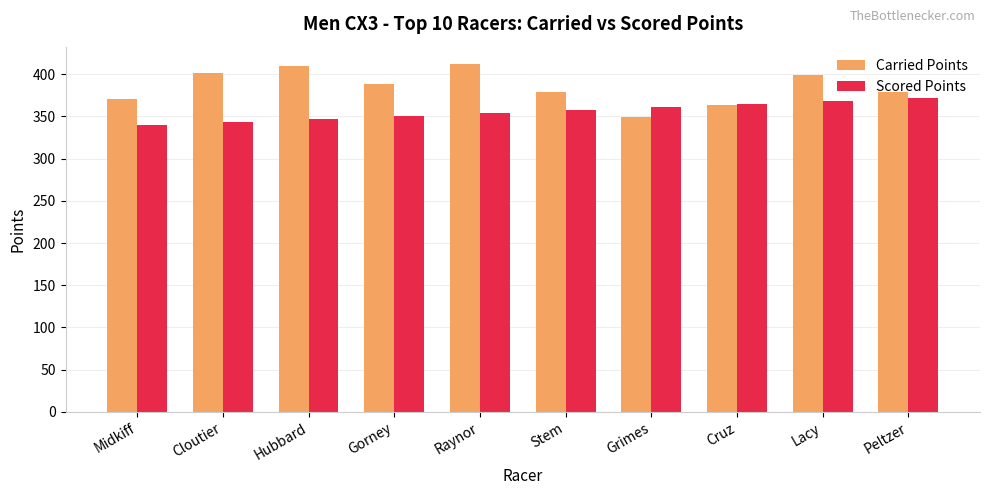

What is the approximate value of Carried Points at Stem?

379.1